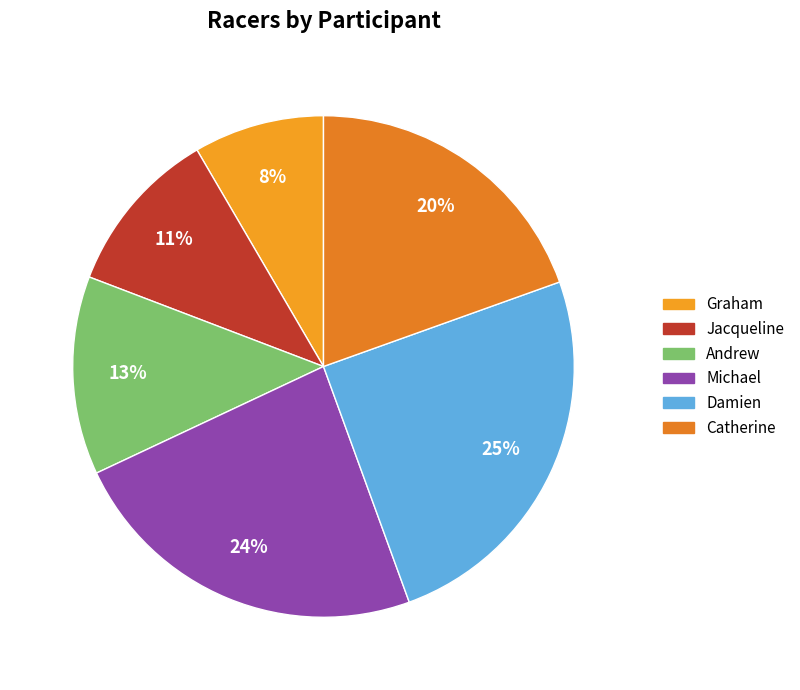

Is Catherine the majority of the pie?

No